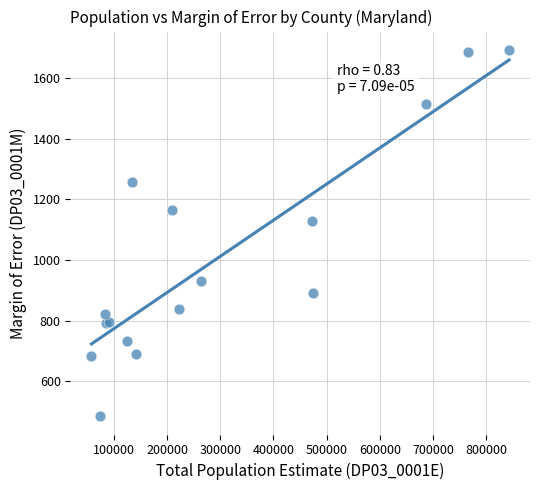

What Y value in the scatter plot is closest to 1089?

1129